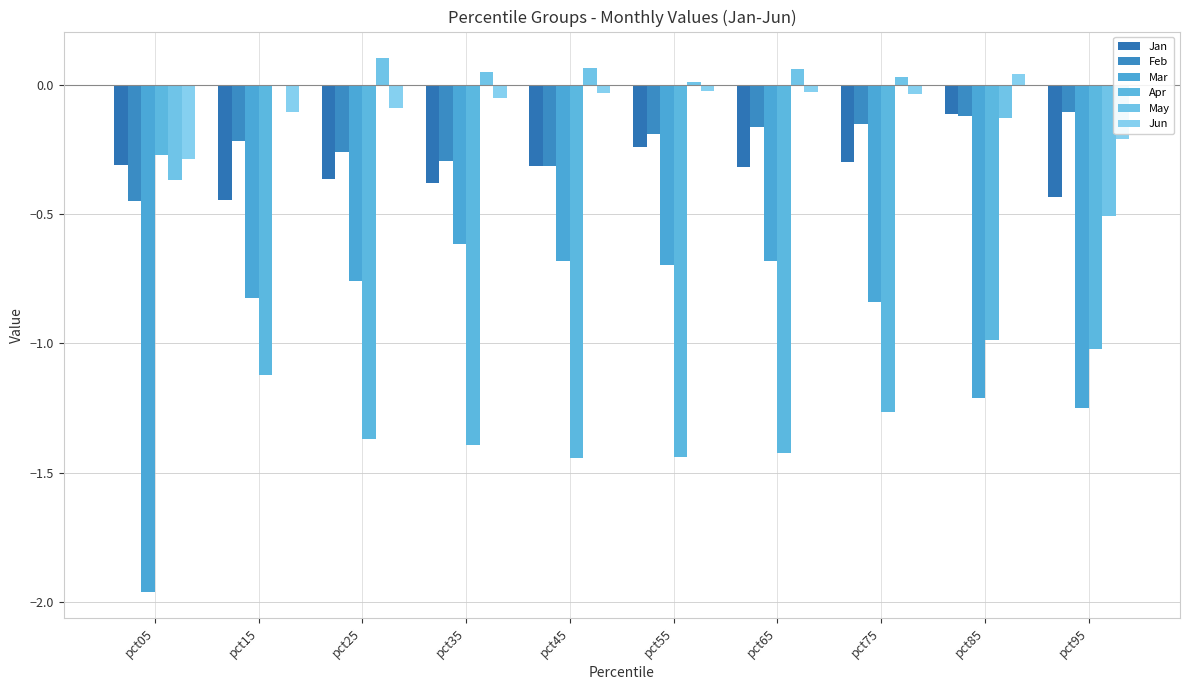

At which label is May closest to 0?

pct15